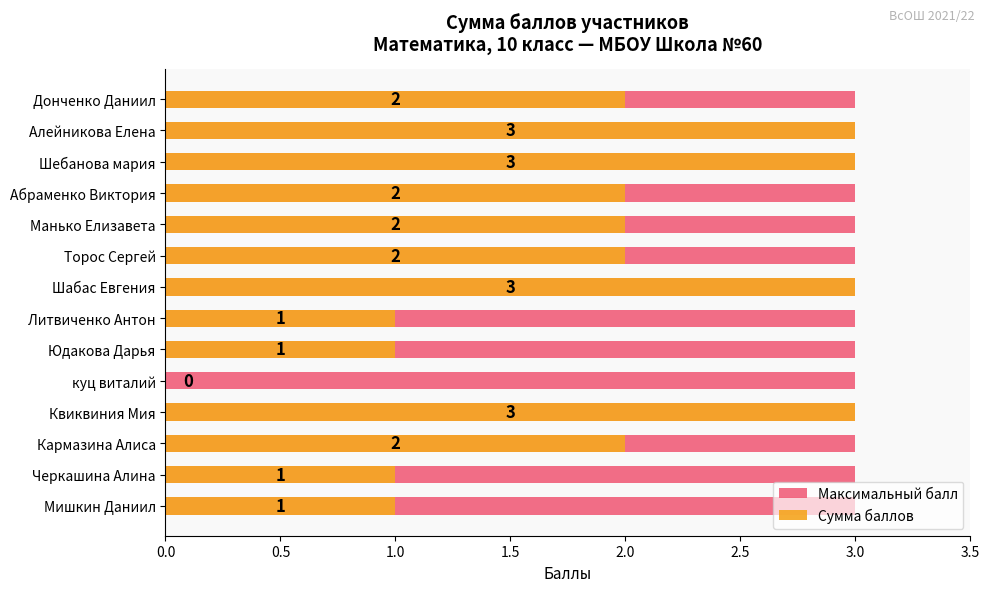

What is the greatest value displayed?

3.0